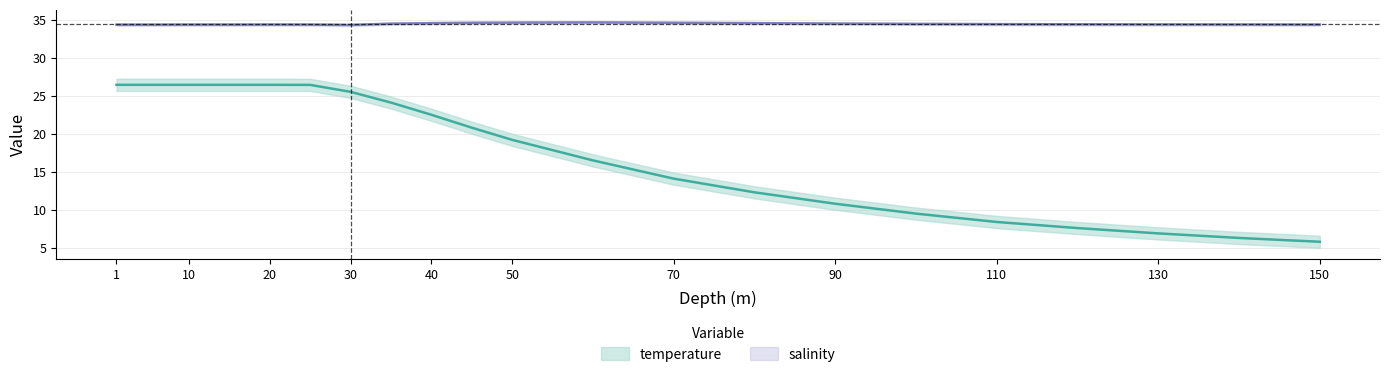

Reading left to right, what are all the values shown in this chart?

temperature: 26.4	26.4	26.4	26.4	26.4	26.4	25.5	24.1	22.5	20.8	19.2	16.5	14.1	12.3	10.8	9.5	8.4	7.6	6.9	6.3	5.8
salinity: 34.3	34.3	34.4	34.4	34.4	34.4	34.3	34.5	34.5	34.6	34.6	34.6	34.6	34.5	34.5	34.5	34.4	34.4	34.4	34.4	34.4